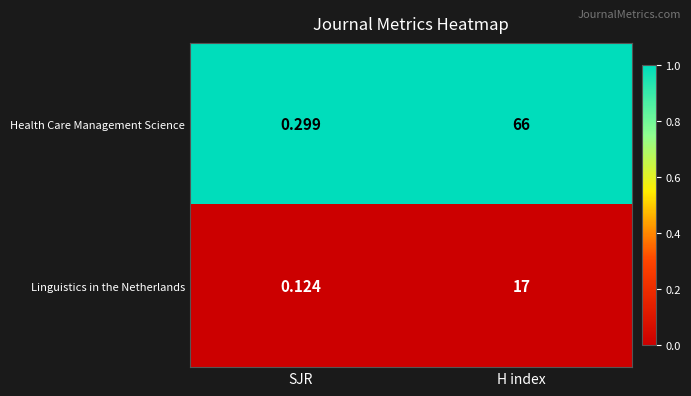

At which category is the sum across all series the highest?

H index